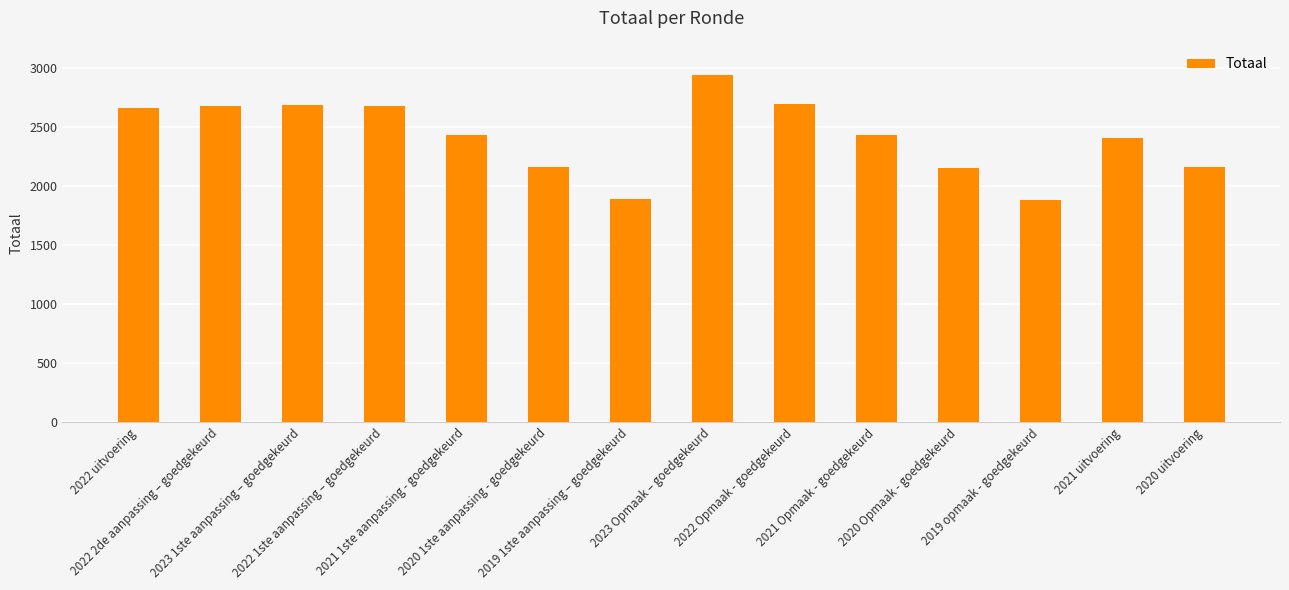

How many bars are there in total?

14